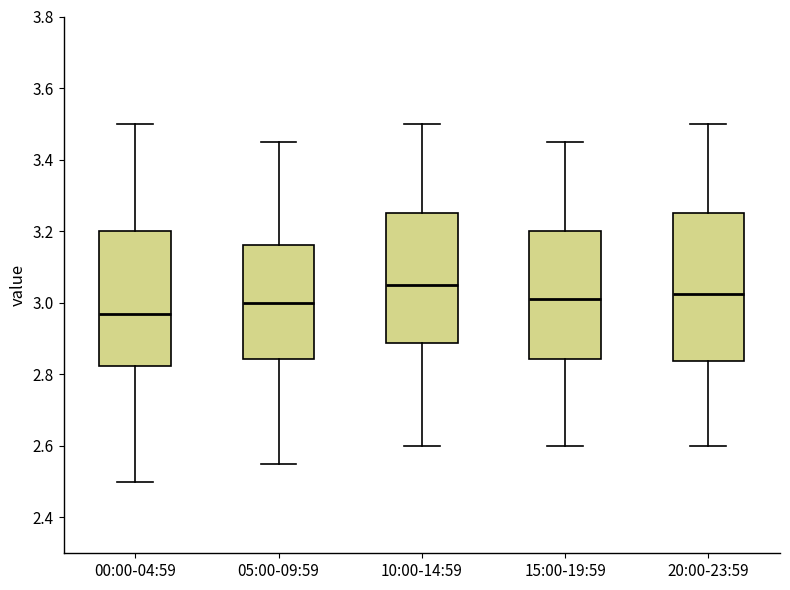

Reading left to right, read every box against the y-axis: the position of its median line, the range the box covers, and the ends of its whiskers. The values are not printed on the chart, so give them approximately, as read against the axis.

00:00-04:59: median 2.98, box 2.82 to 3.20, whiskers 2.50 to 3.50
05:00-09:59: median 3.00, box 2.84 to 3.16, whiskers 2.56 to 3.46
10:00-14:59: median 3.06, box 2.88 to 3.26, whiskers 2.60 to 3.50
15:00-19:59: median 3.02, box 2.84 to 3.20, whiskers 2.60 to 3.46
20:00-23:59: median 3.02, box 2.84 to 3.26, whiskers 2.60 to 3.50